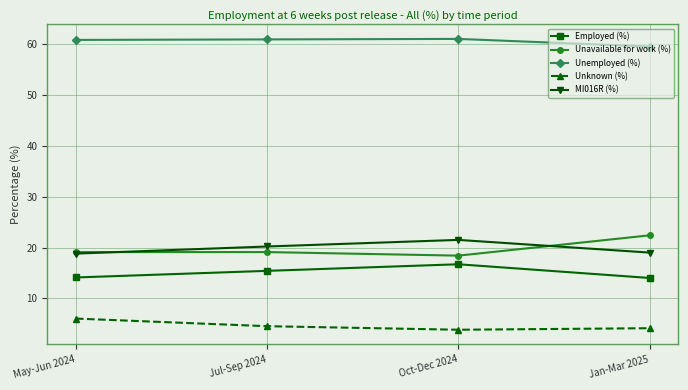

What are all the series names shown in the legend?

Employed (%), Unavailable for work (%), Unemployed (%), Unknown (%), MI016R (%)